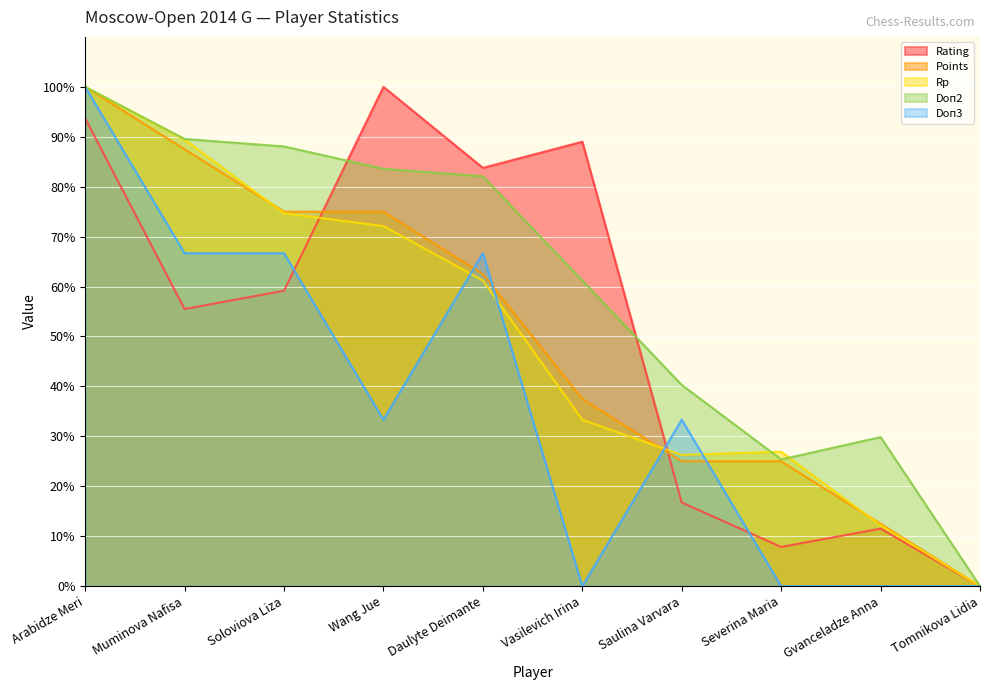

What is the label of the 3rd point from the right?

Severina Maria